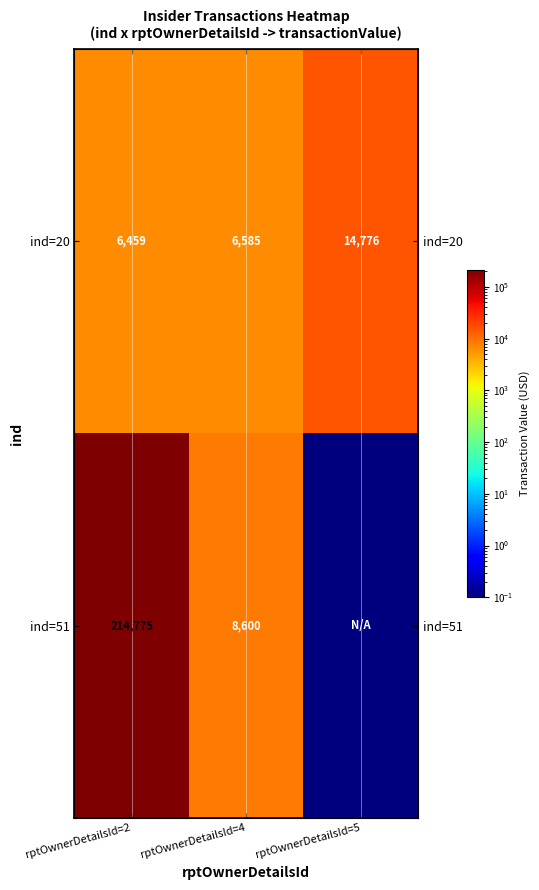

The ind=20 series shows 14776.0 at rptOwnerDetailsId=5. True or false?

True